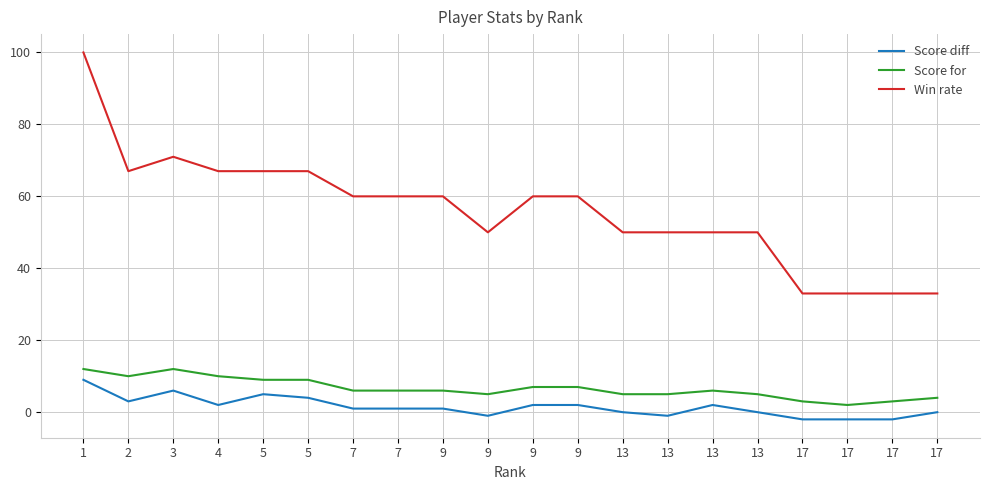

At which category is the sum across all series the highest?

1